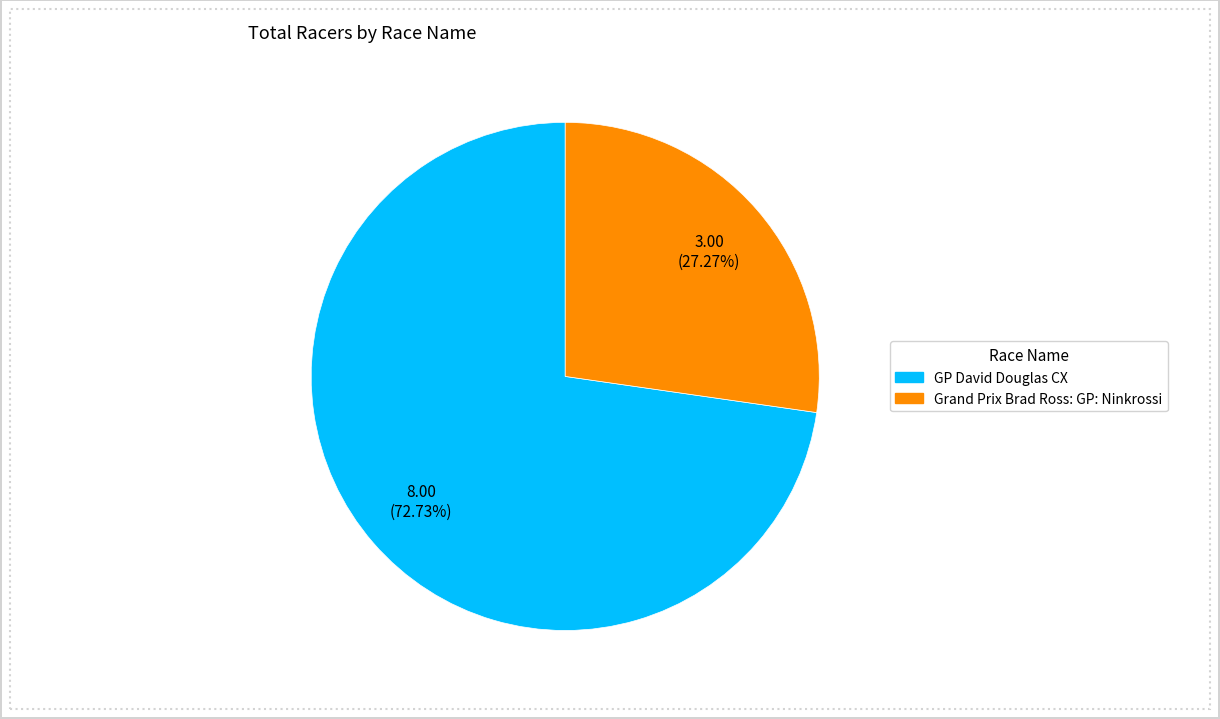

Is it true that Grand Prix Brad Ross: GP: Ninkrossi is 27% of the pie?

True